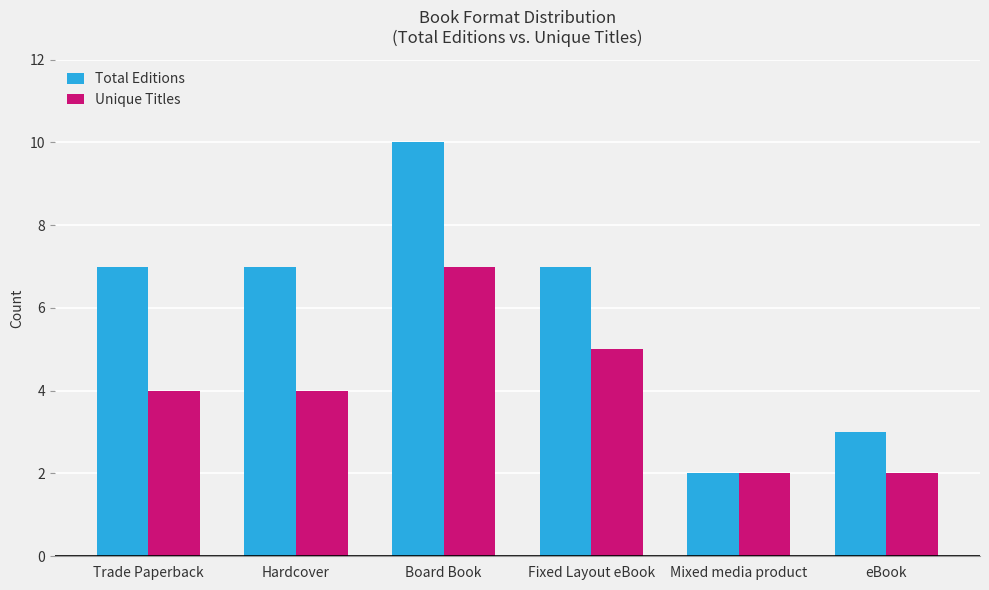

What value does the Total Editions series have at Board Book?

10